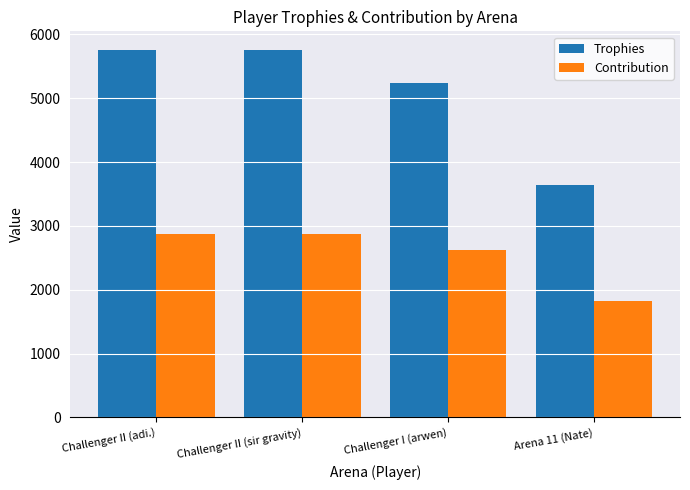

What is the difference between the highest and lowest values at Challenger II (adi.)?

2880